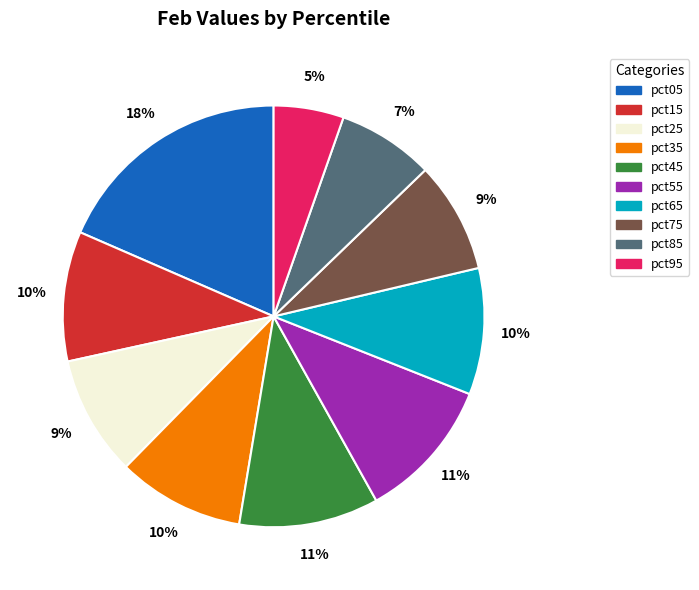

How many segments does this pie chart have?

10